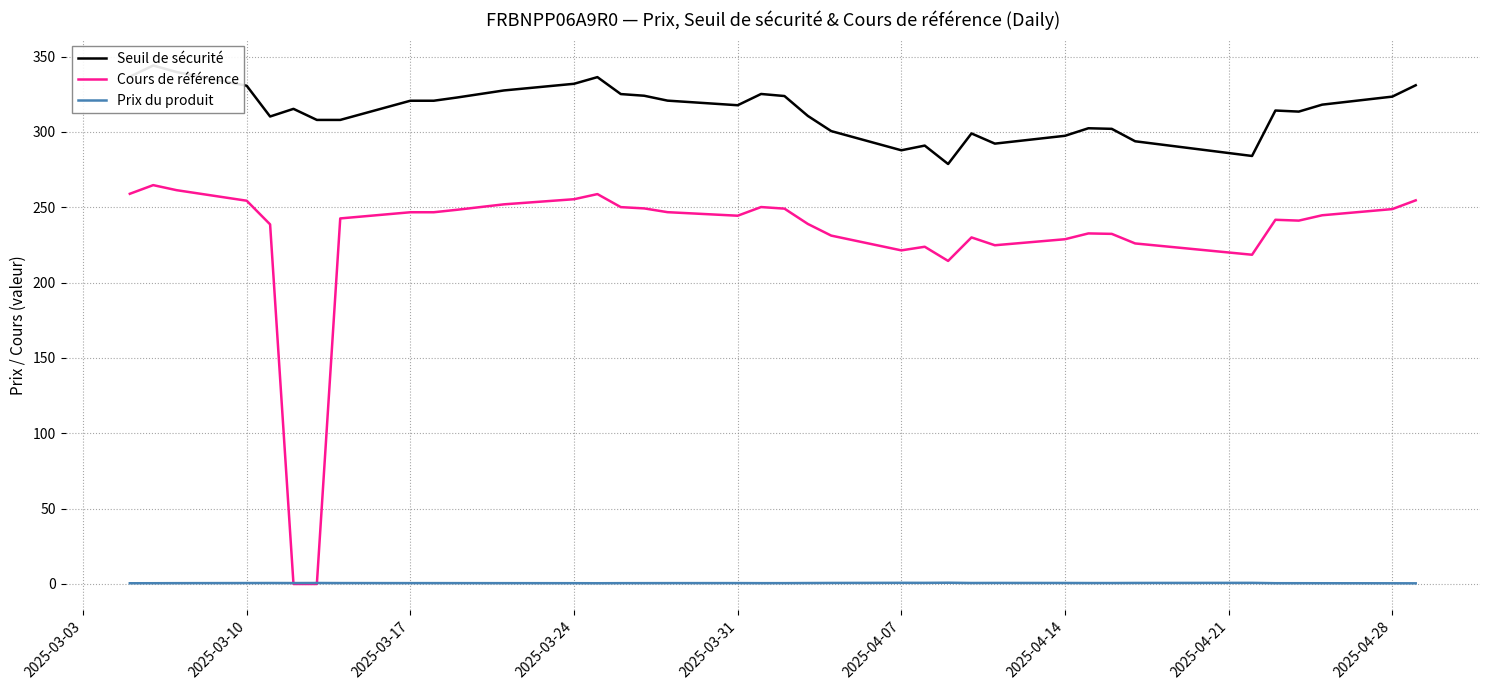

Reading right to left, what are all the values shown in this chart?

Seuil de sécurité: 331.0	323.4	318.1	313.5	314.2	284.1	293.8	302.1	302.4	297.4	292.2	299.0	278.7	290.9	287.8	300.6	310.6	323.8	325.2	317.7	320.8	324.0	325.1	336.4	332.0	327.5	325.2	322.9	320.7	320.7	308.0	308.0	315.3	310.2	330.7	339.8	344.1	336.6
Cours de référence: 254.6	248.8	244.7	241.2	241.7	218.5	226.0	232.3	232.7	228.8	224.8	230.0	214.4	223.8	221.4	231.2	238.9	249.1	250.2	244.4	246.8	249.2	250.1	258.8	255.3	251.9	250.2	248.3	246.7	246.7	242.6	0.0	0.0	238.7	254.3	261.4	264.7	258.9
Prix du produit: 0.4	0.5	0.5	0.5	0.5	0.7	0.7	0.6	0.6	0.7	0.7	0.7	0.8	0.7	0.8	0.7	0.6	0.6	0.5	0.6	0.6	0.6	0.5	0.5	0.5	0.5	0.6	0.6	0.6	0.6	0.6	0.7	0.6	0.6	0.6	0.5	0.5	0.5